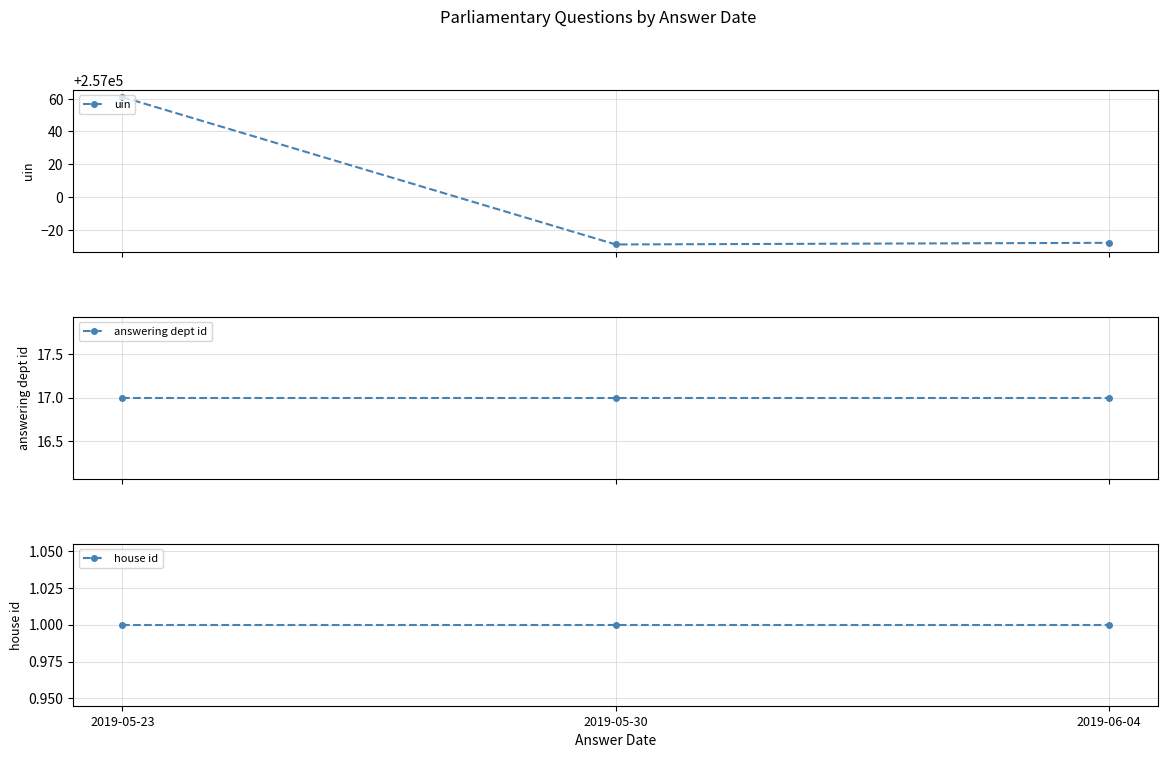

What is the value of the uin point at the 3rd from the left?

256972